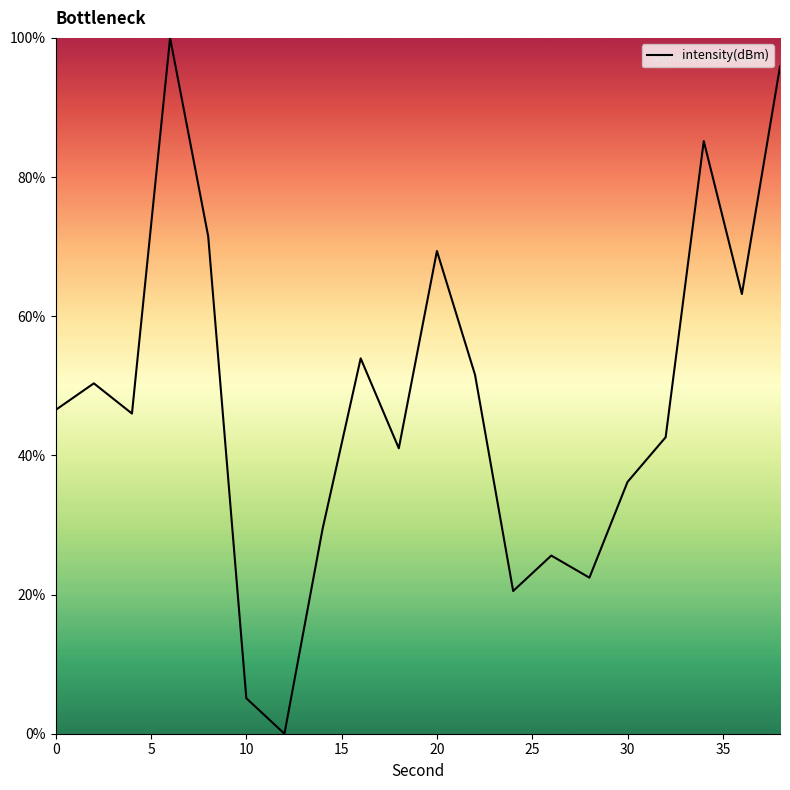

What is the difference between the maximum and minimum values?

100.0